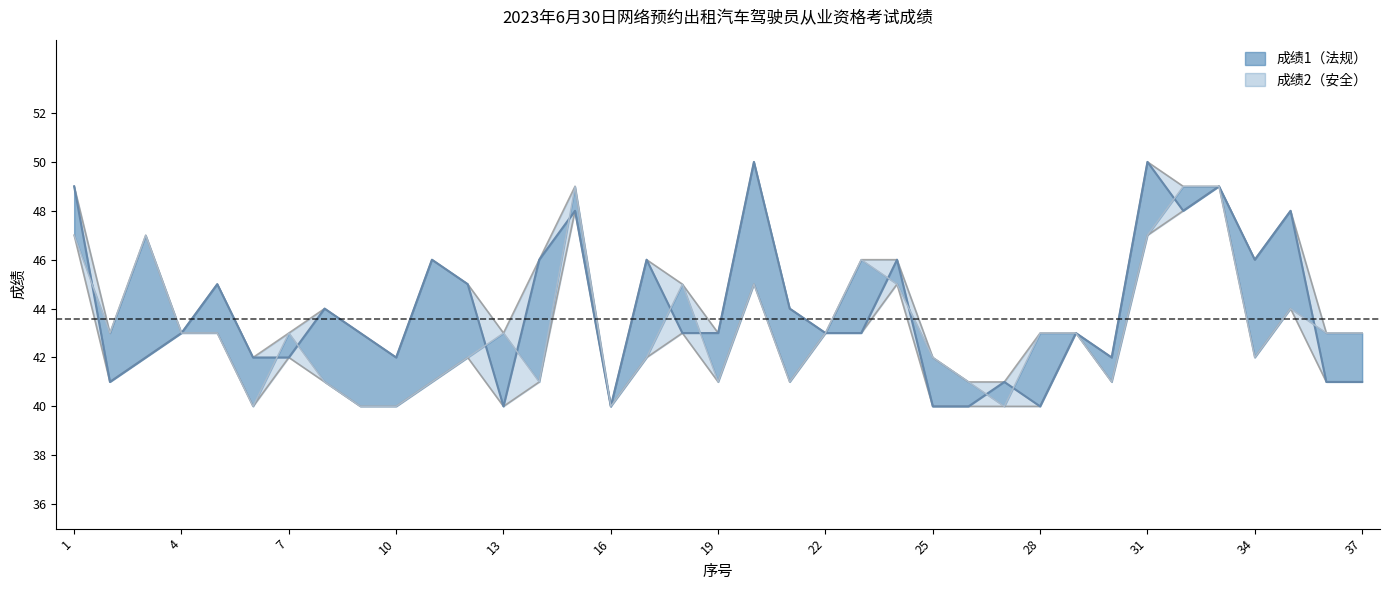

Which series has the largest total across all categories?

成绩1